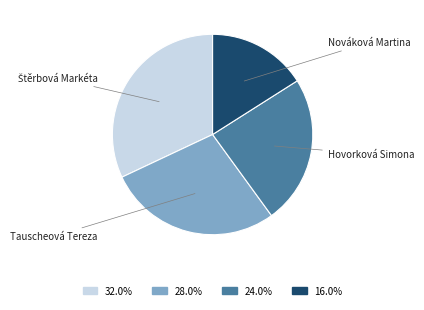

Is it true that Tauscheová Tereza is 28% of the pie?

True